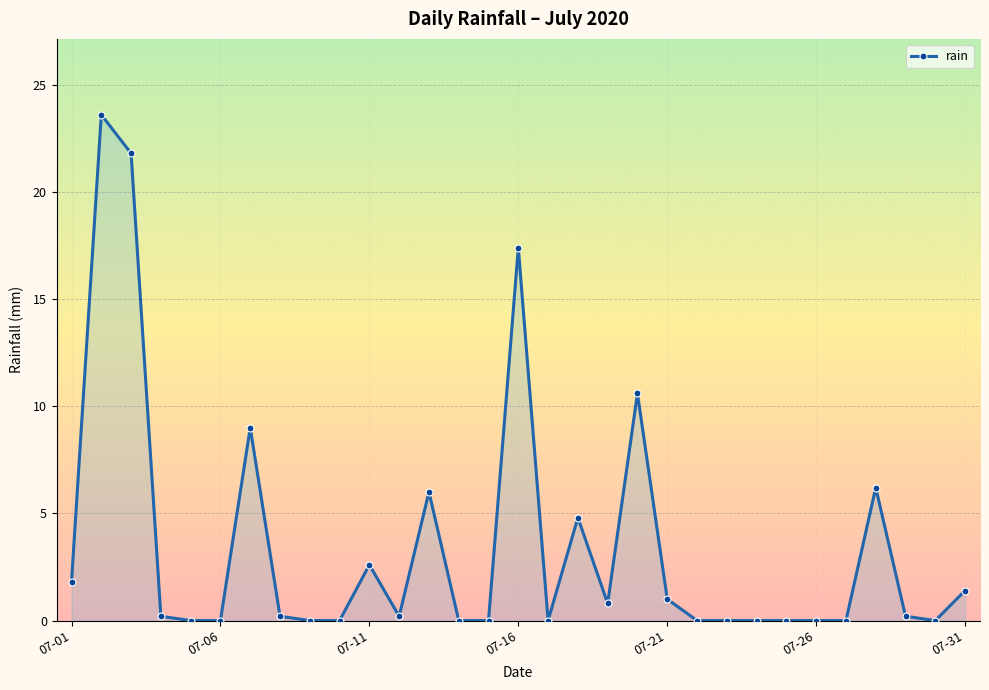

What is the value of the 21st point from the left?

1.0